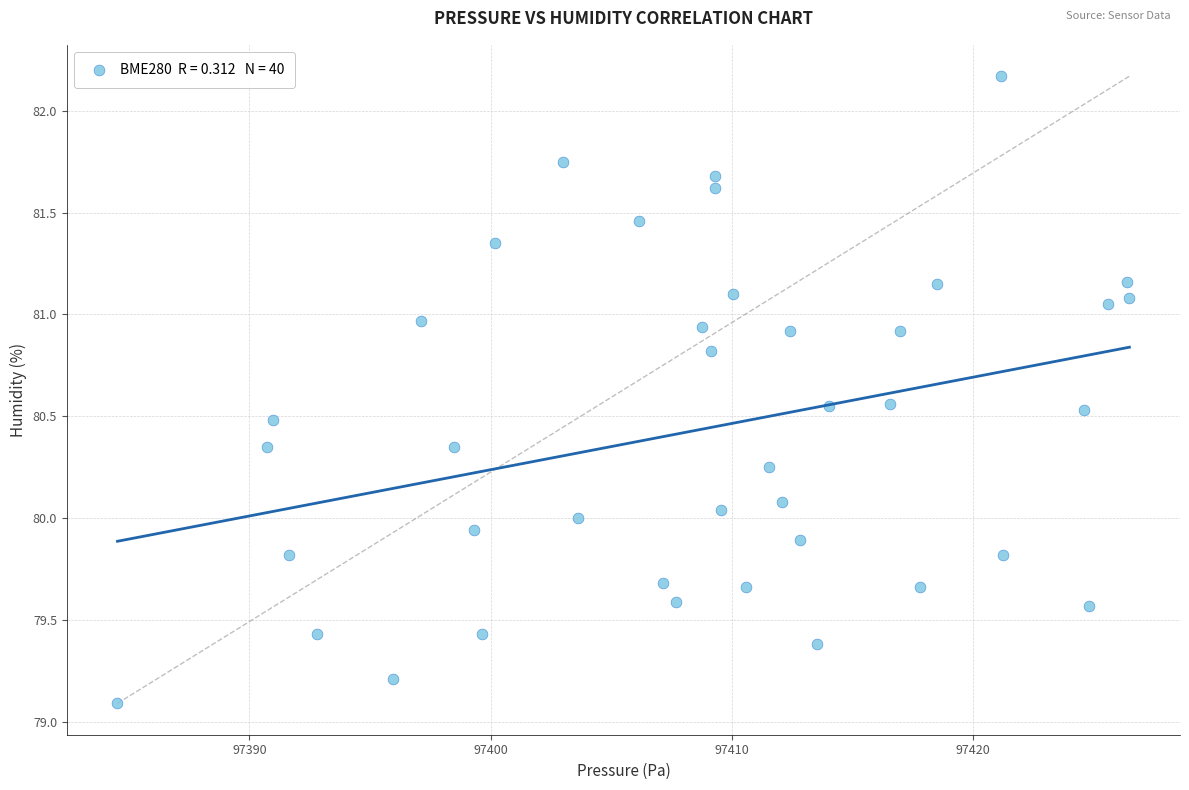

What is the range of Y values (max minus min)?

3.1